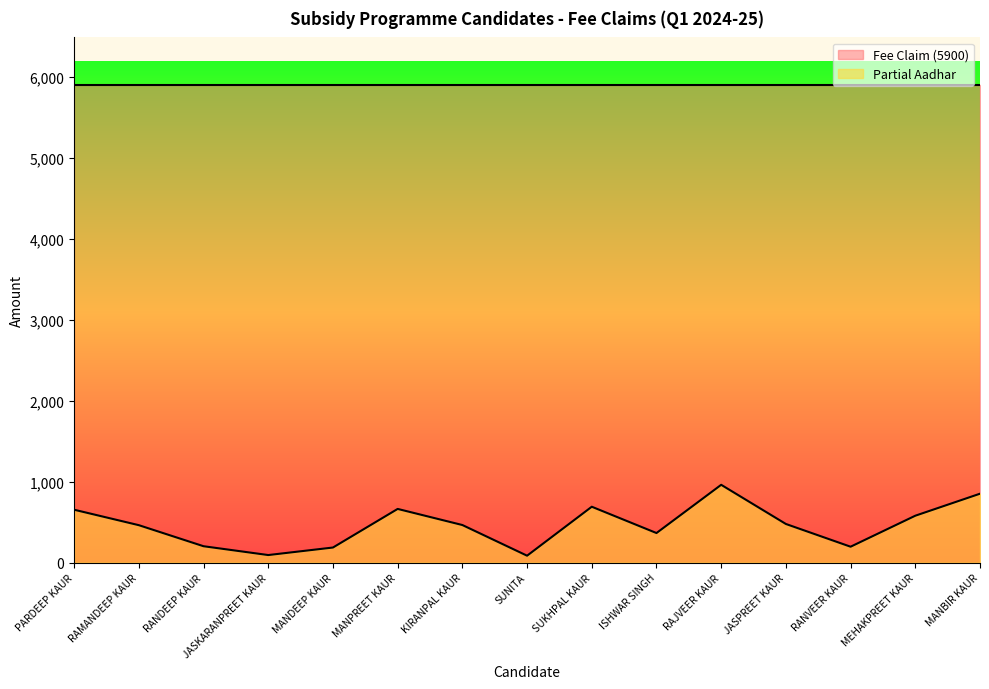

Is it true that the value at JASPREET KAUR is 262?

False